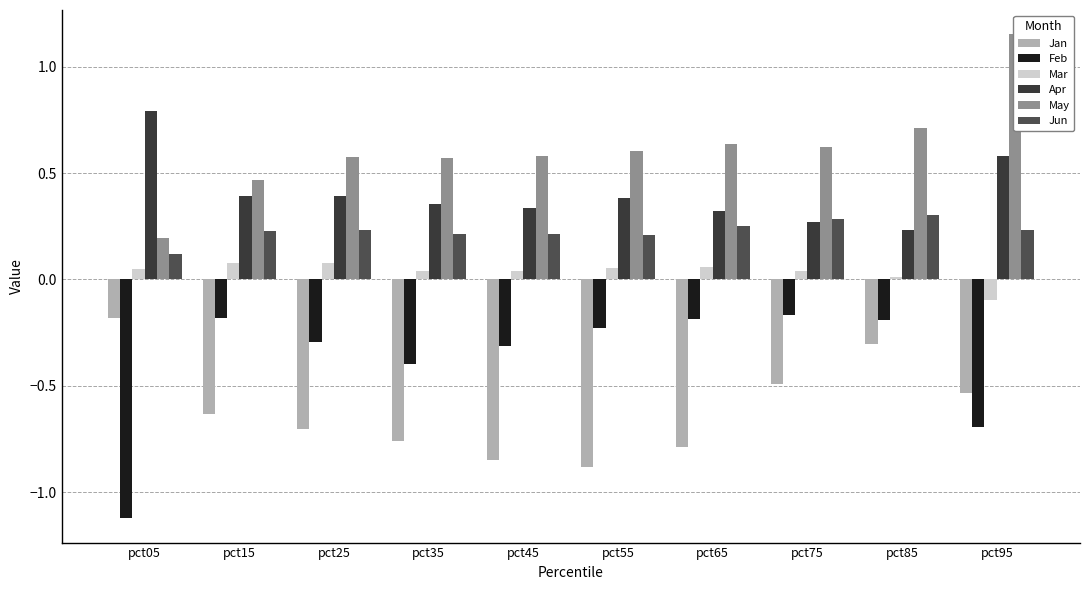

Rank the series at pct45 from lowest to highest value.

Jan, Feb, Mar, Jun, Apr, May